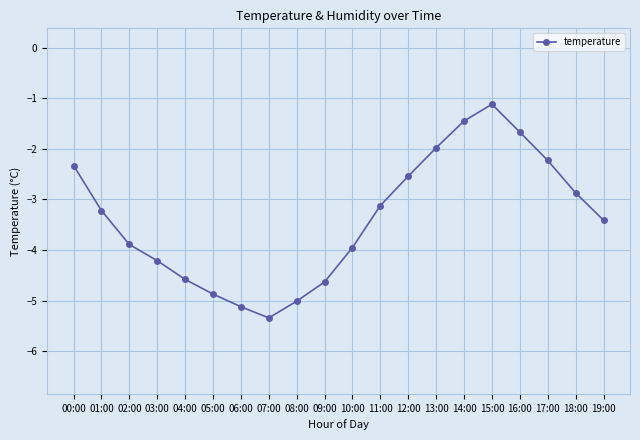

How many lines are shown in the chart?

1